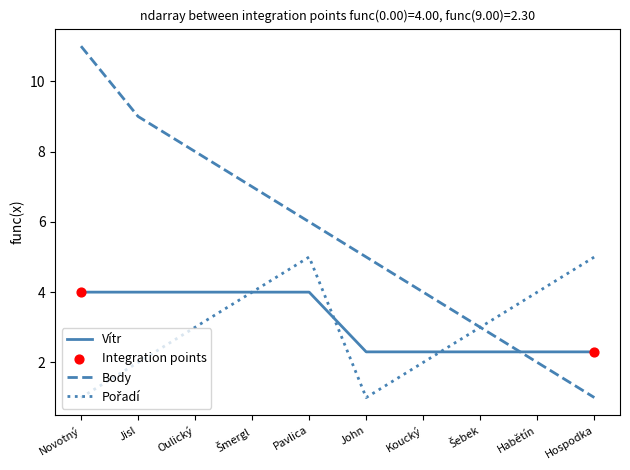

What position from the right is Novotný?

10